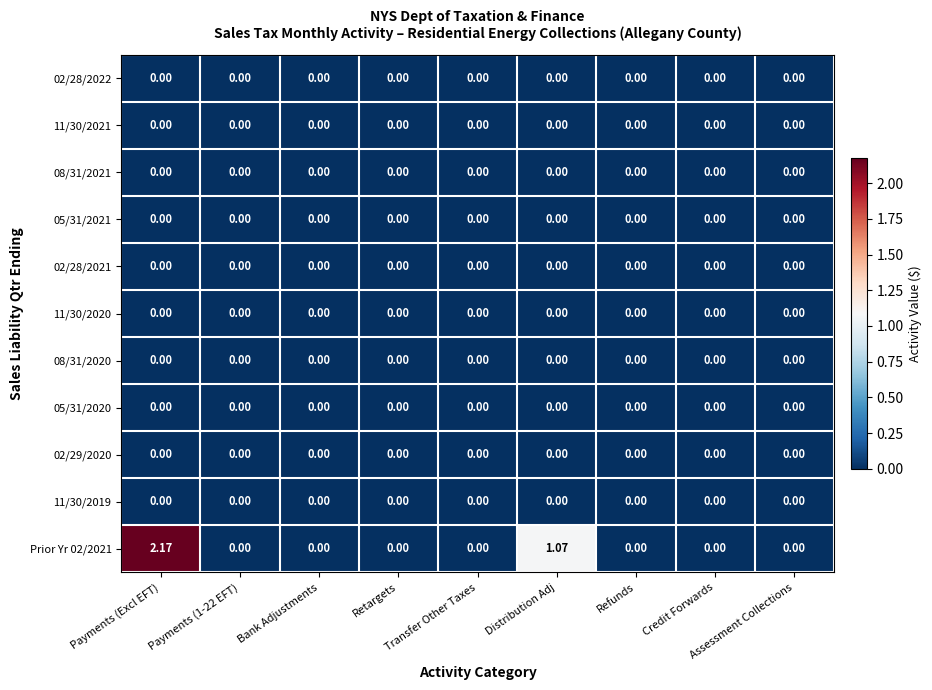

What is the maximum value shown in the chart?

2.2